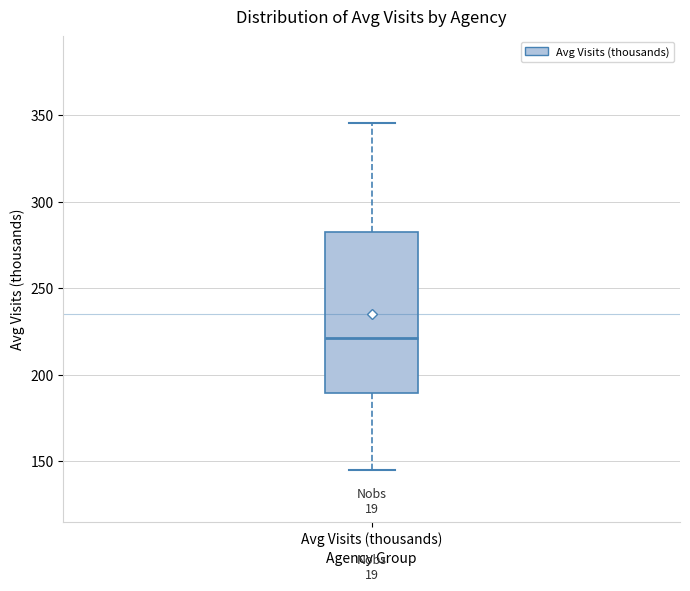

Where is the upper edge of the box for Avg Visits (thousands) on the y-axis? The values are not printed on the chart, so give them approximately, as read against the axis.

280